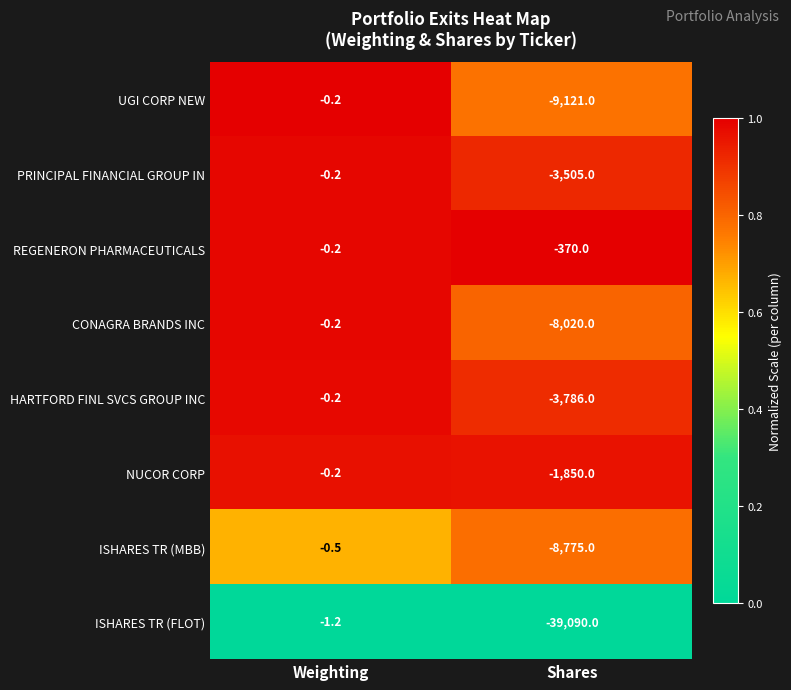

How many data points does each series have?

2